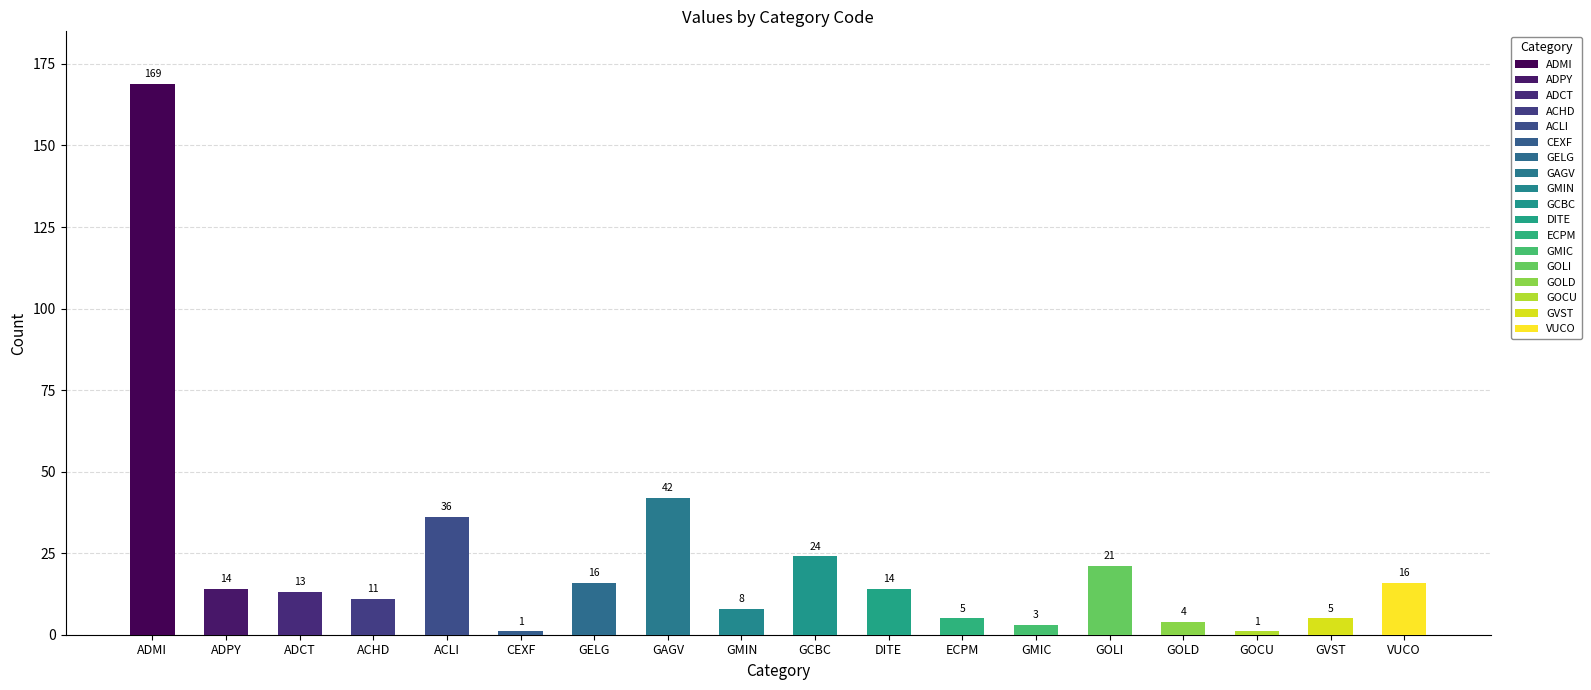

Which label corresponds to the smallest value in the chart?

CEXF